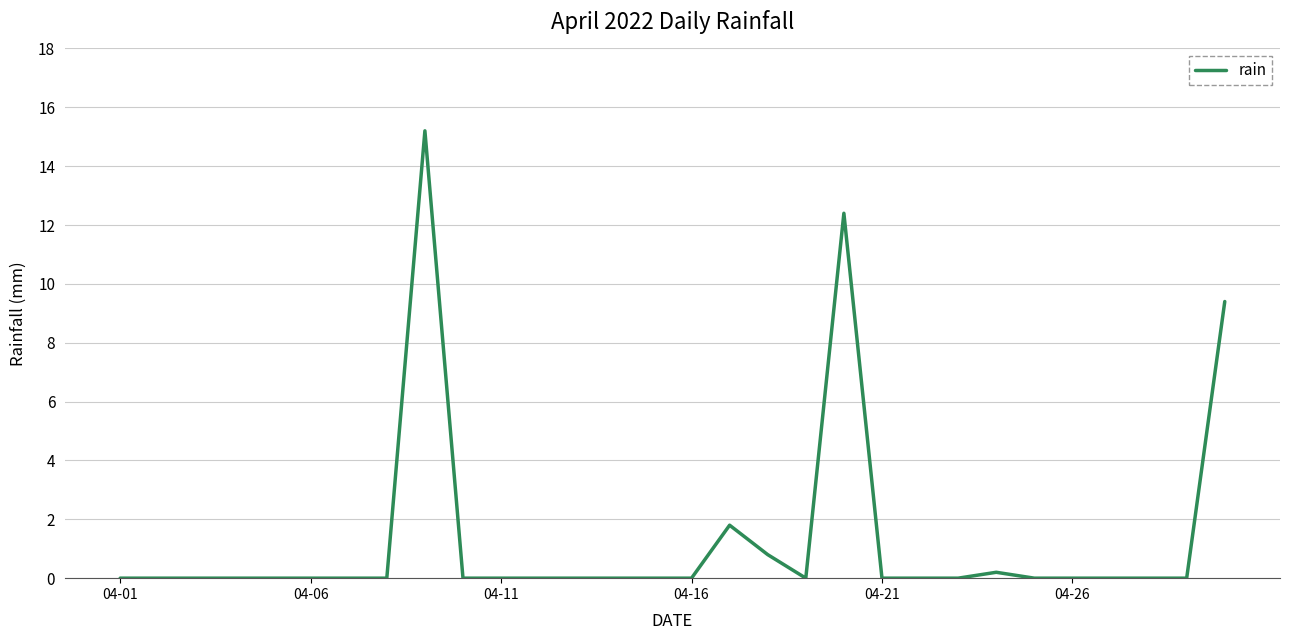

What is the average value?

1.3